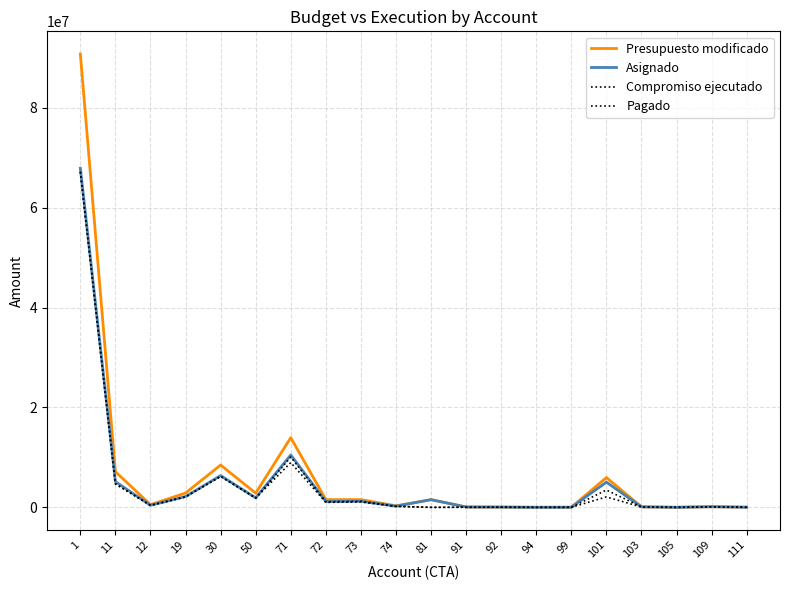

Does the chart have visible grid lines?

Yes